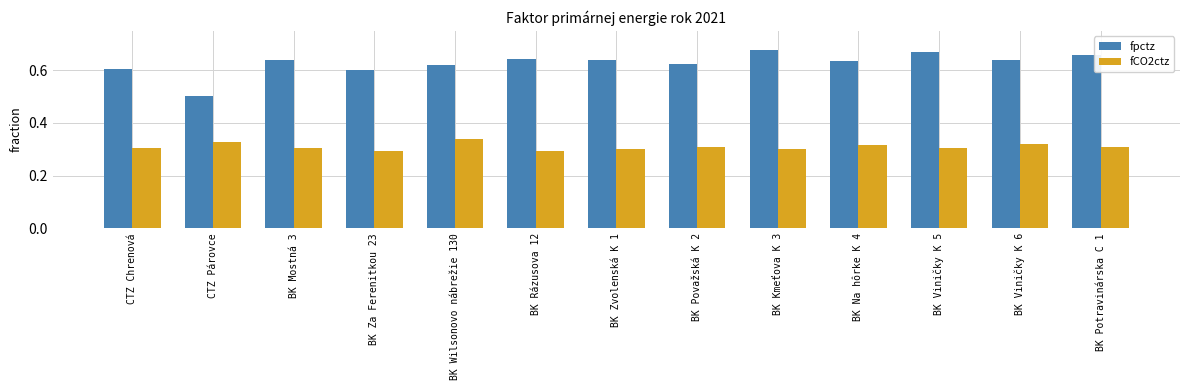

At BK Na hôrke K 4, list the series in order from smallest to largest.

fCO2ctz, fpctz